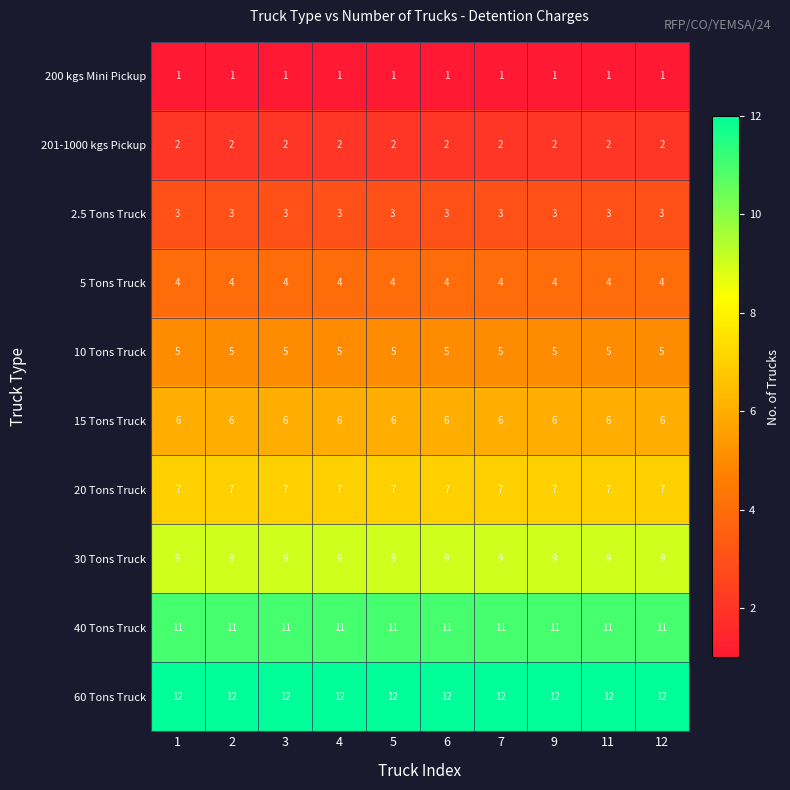

What is the lowest value of the 5 Tons Truck series?

4